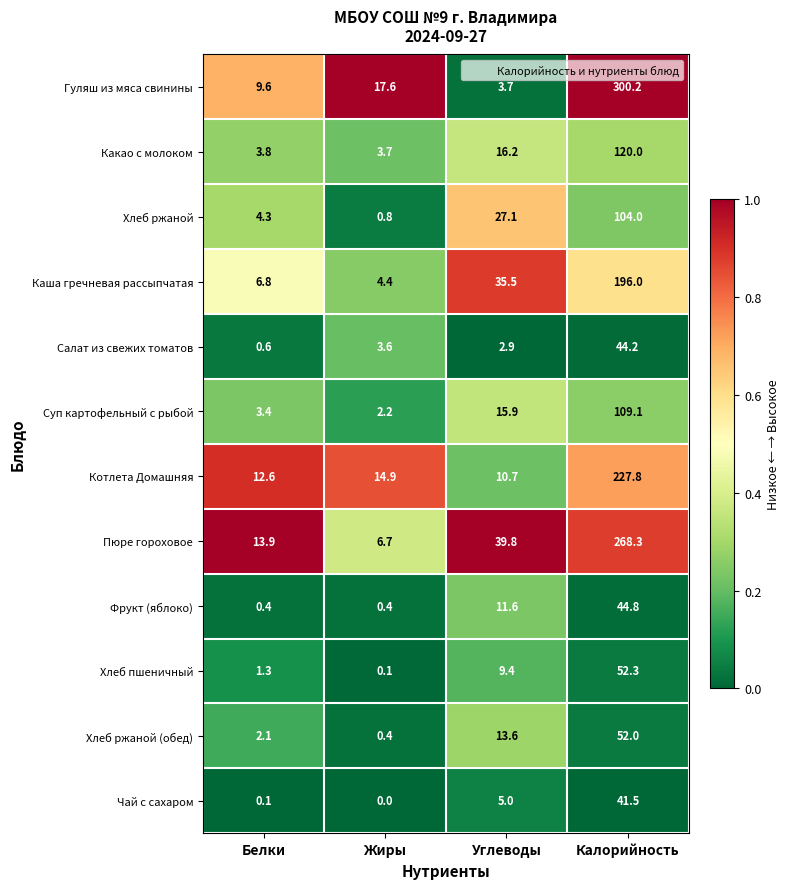

Rank the series at Углеводы from highest to lowest value.

Пюре гороховое, Каша гречневая рассыпчатая, Хлеб ржаной, Какао с молоком, Суп картофельный с рыбой, Хлеб ржаной (обед), Фрукт (яблоко), Котлета Домашняя, Хлеб пшеничный, Чай с сахаром, Гуляш из мяса свинины, Салат из свежих томатов